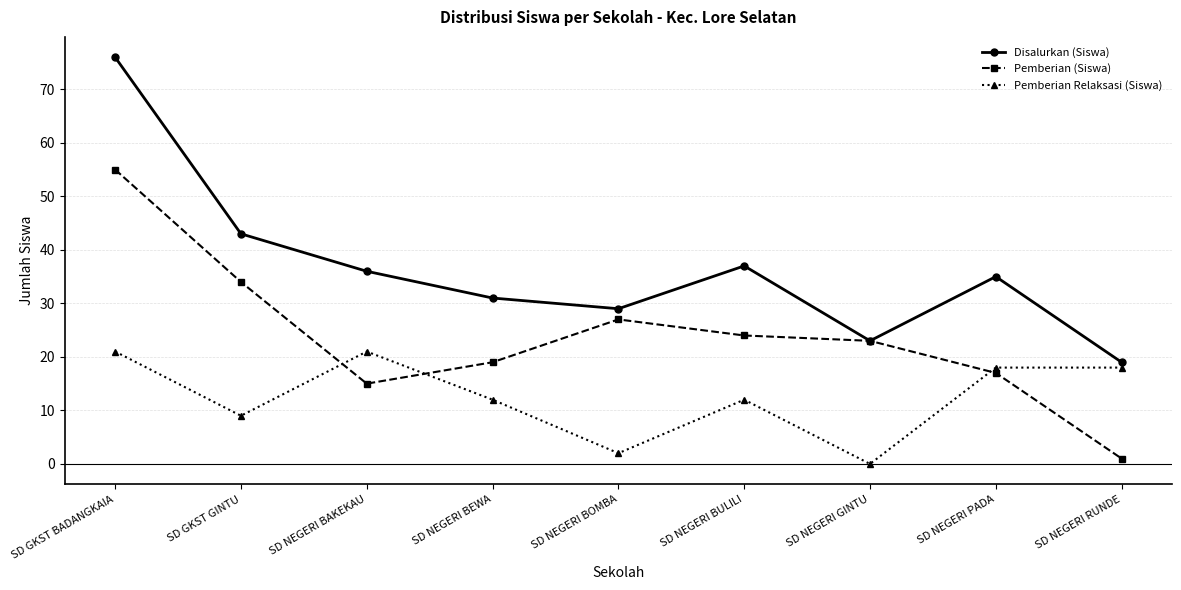

Count the number of data series in this chart.

3